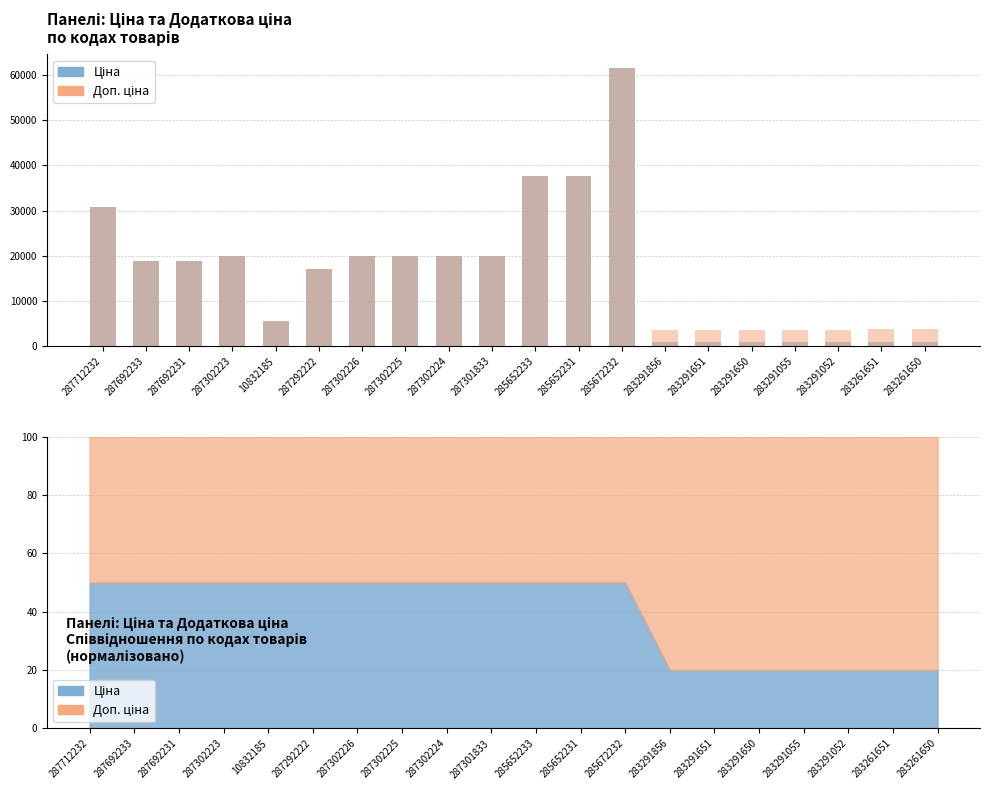

What position from the right is 283291052?

3